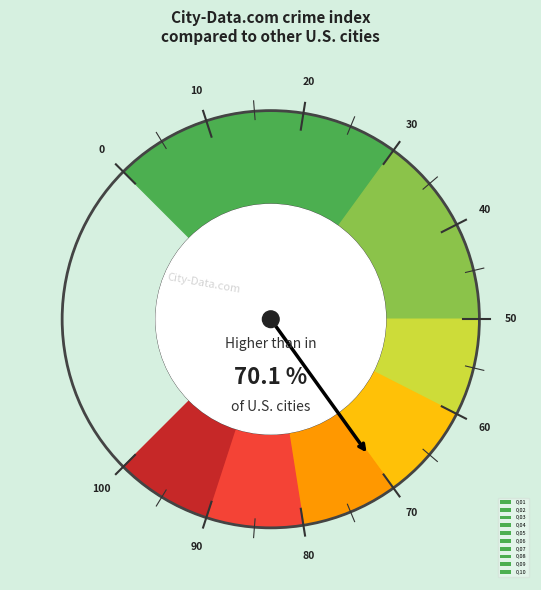

How many segments does this pie chart have?

10